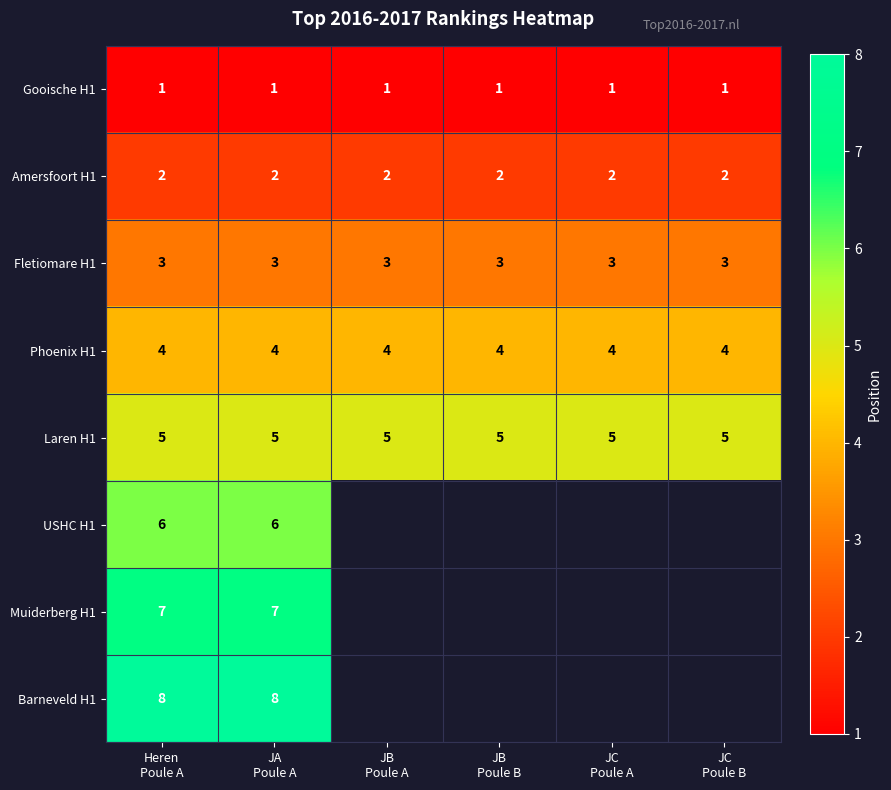

Count the number of categories in the chart.

6